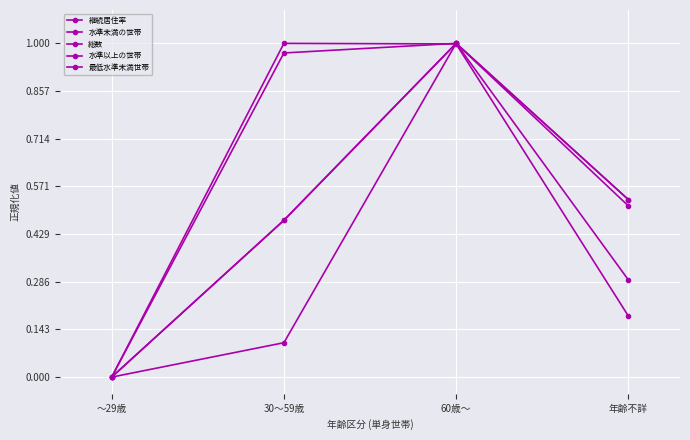

Which series ends up on top after the final intersection of 水準以上の世帯 and 水準未満の世帯?

水準未満の世帯